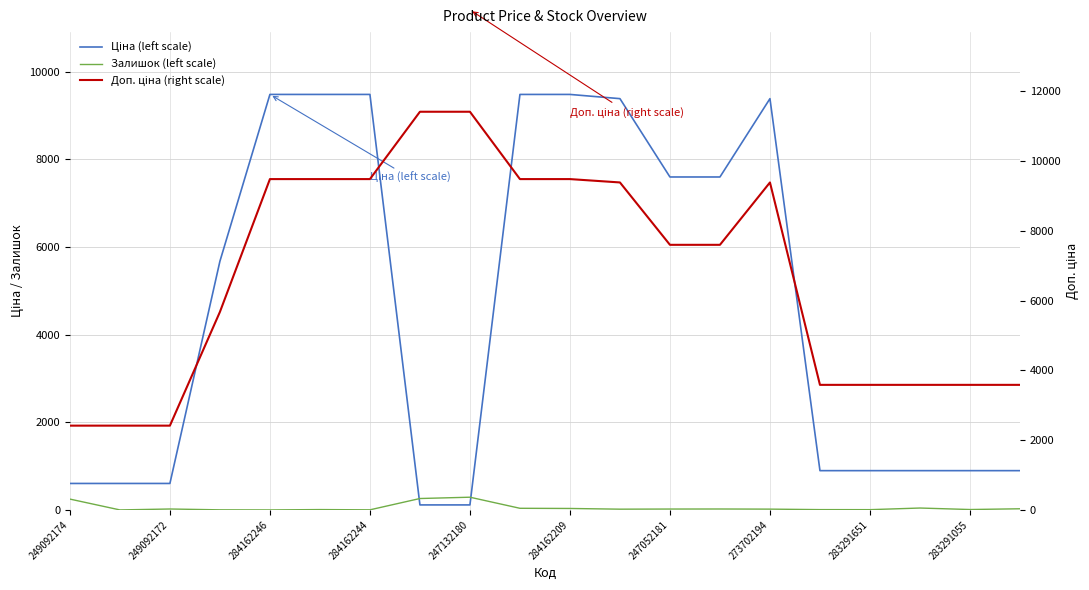

What is the difference between the highest and lowest values at 17?

3540.6